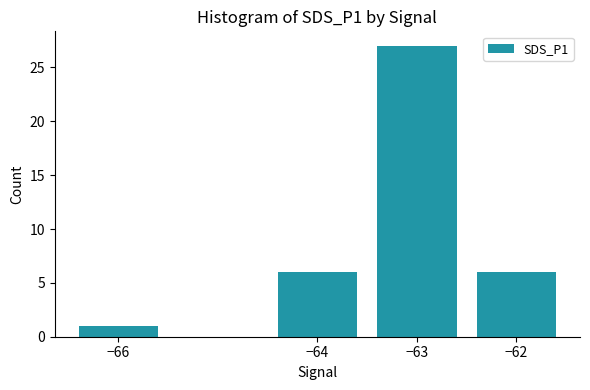

The chart shows a value of 41 at −63. True or false?

False